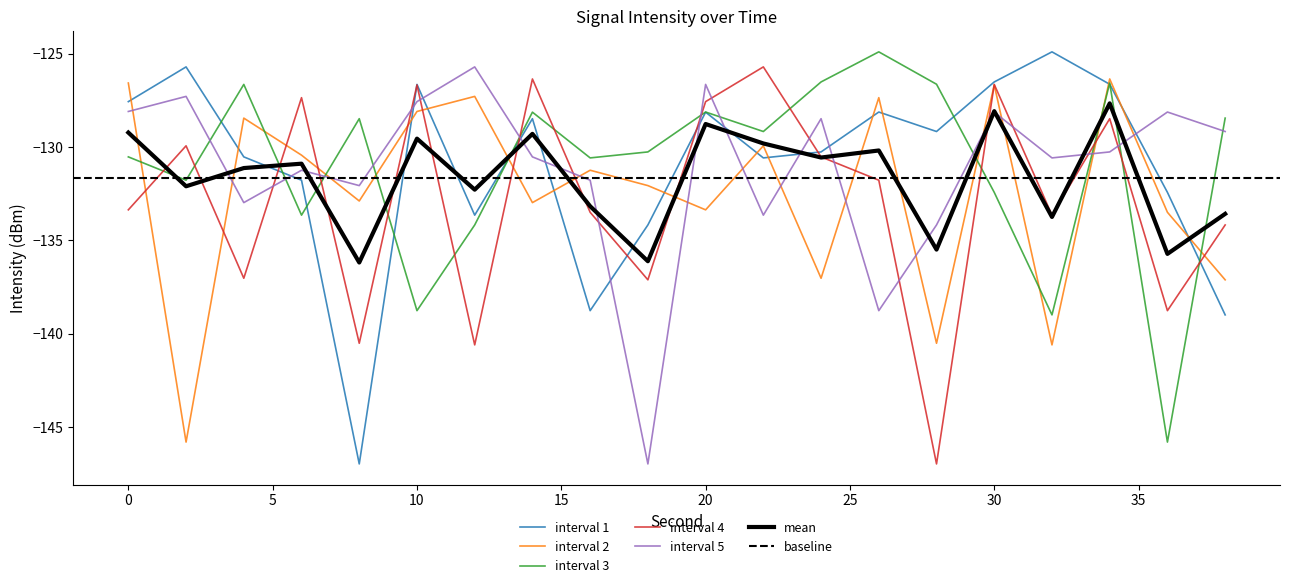

True or false: s1 and s3 intersect in this chart.

True